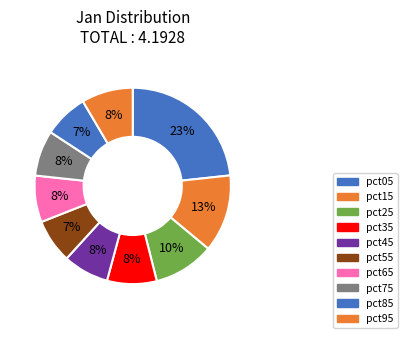

To the nearest percent, what percentage of the pie is pct05?

23%